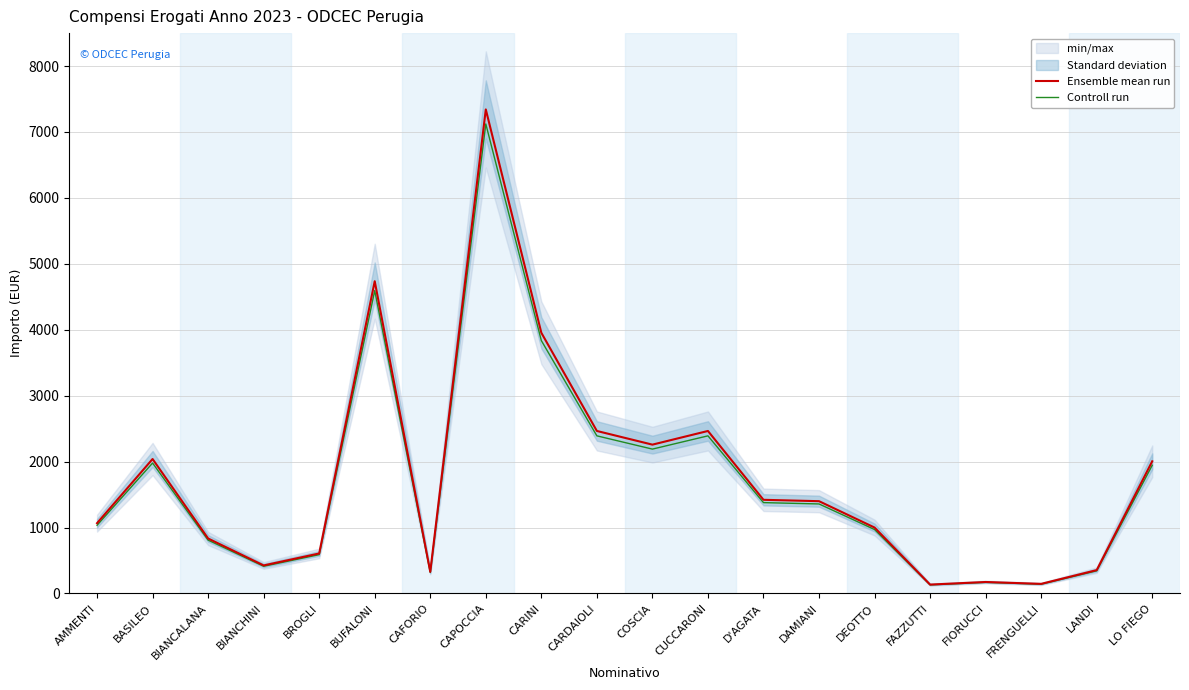

What is the label of the 12th point from the right?

CARINI